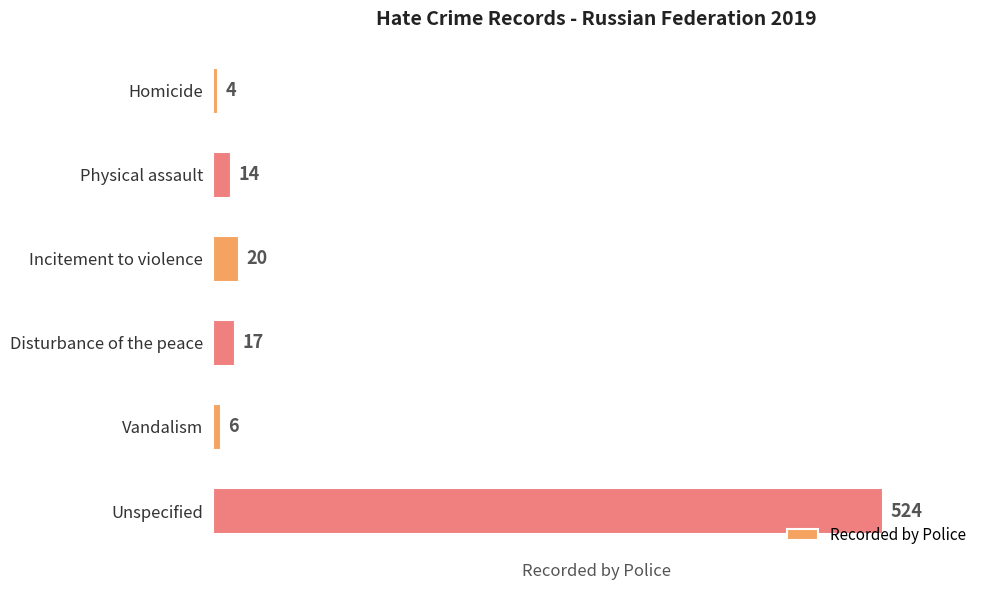

What is the difference between the maximum and minimum values?

520